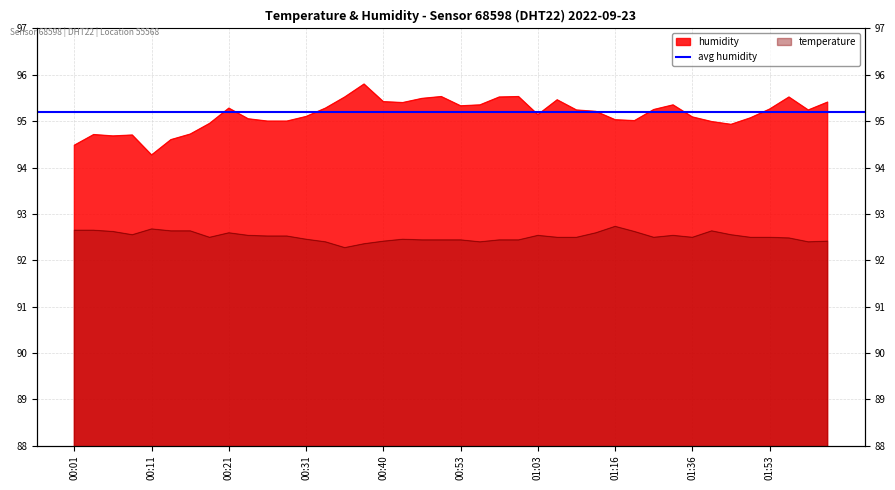

Reading right to left, list all the values displayed in this chart.

humidity: 95.4	95.2	95.5	95.3	95.1	94.9	95.0	95.1	95.3	95.2	95.0	95.0	95.2	95.2	95.5	95.1	95.5	95.5	95.3	95.3	95.5	95.5	95.4	95.4	95.8	95.5	95.3	95.1	95.0	95.0	95.0	95.3	95.0	94.7	94.6	94.3	94.7	94.7	94.7	94.5
temperature: 92.4	92.4	92.5	92.5	92.5	92.5	92.6	92.5	92.5	92.5	92.6	92.7	92.6	92.5	92.5	92.5	92.4	92.4	92.4	92.4	92.4	92.4	92.5	92.4	92.4	92.3	92.4	92.5	92.5	92.5	92.5	92.6	92.5	92.6	92.6	92.7	92.5	92.6	92.6	92.6